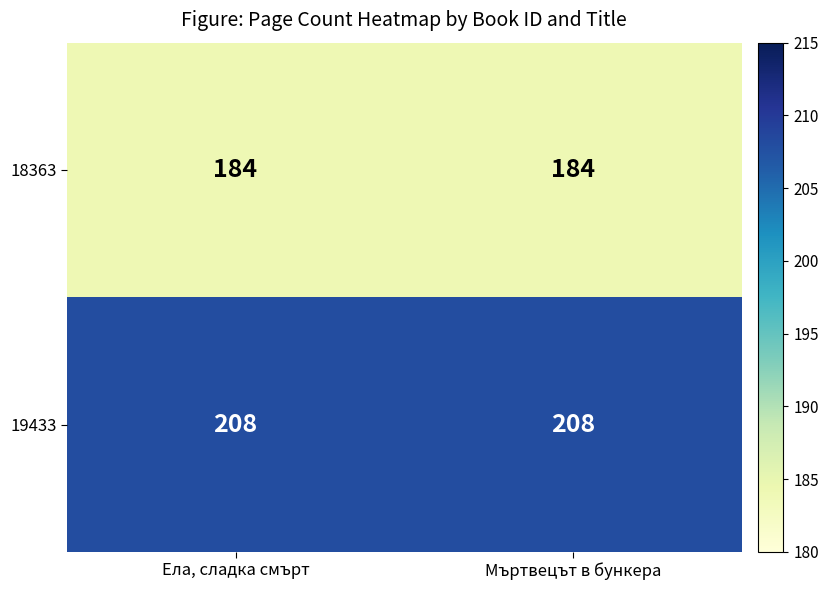

List the series in order of their overall mean, lowest first.

18363, 19433